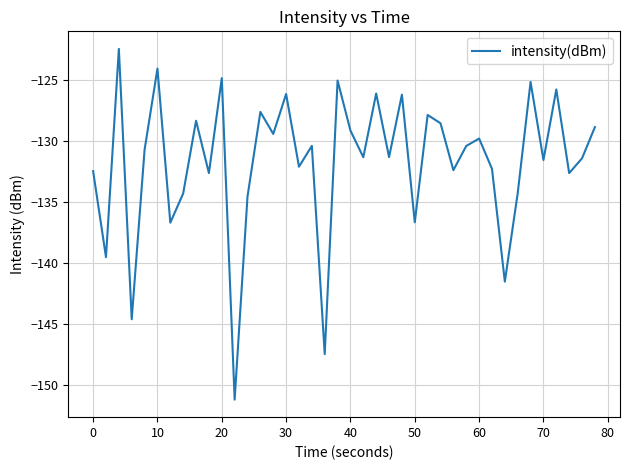

What is the minimum value shown in the chart?

-151.2